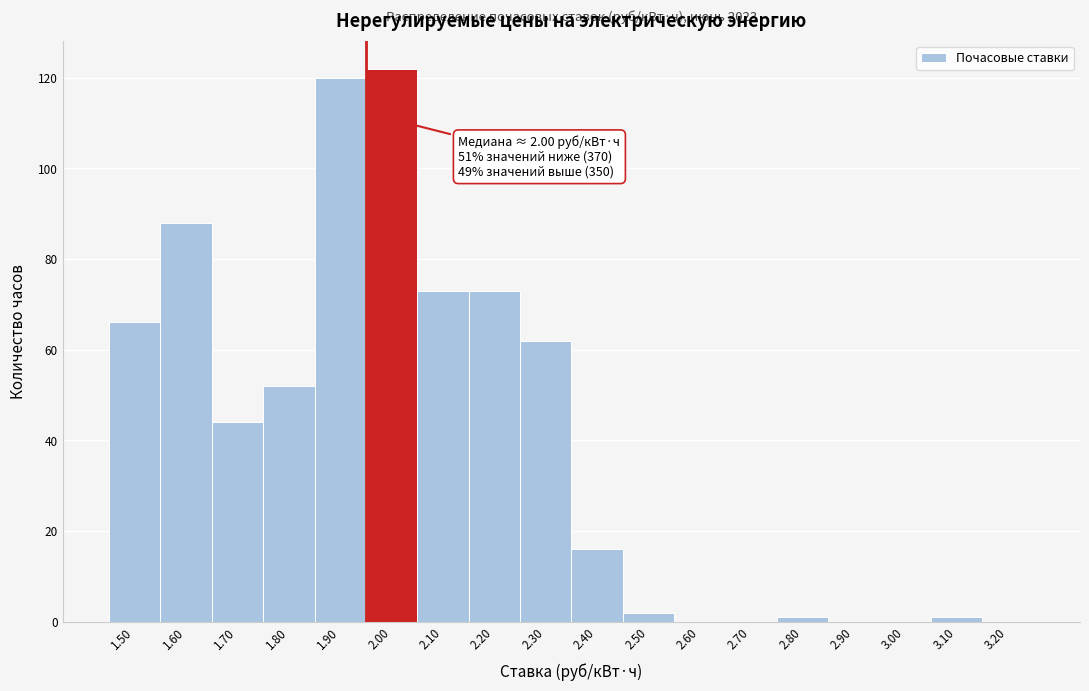

Reading right to left, extract all data points from this chart.

3.20=0	3.10=1	3.00=0	2.90=0	2.80=1	2.70=0	2.60=0	2.50=2	2.40=16	2.30=62	2.20=73	2.10=73	2.00=122	1.90=120	1.80=52	1.70=44	1.60=88	1.50=66